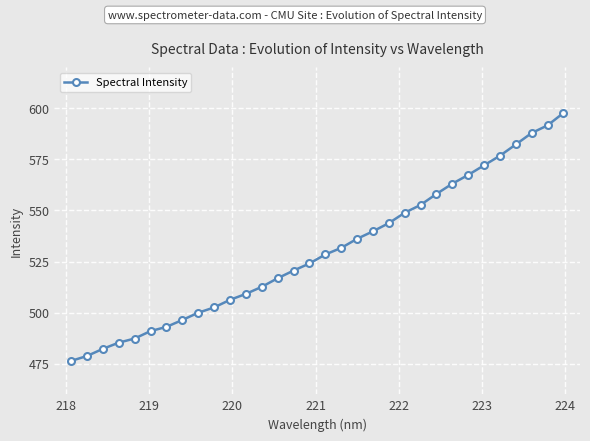

What is the difference between the maximum and second lowest values?

118.9